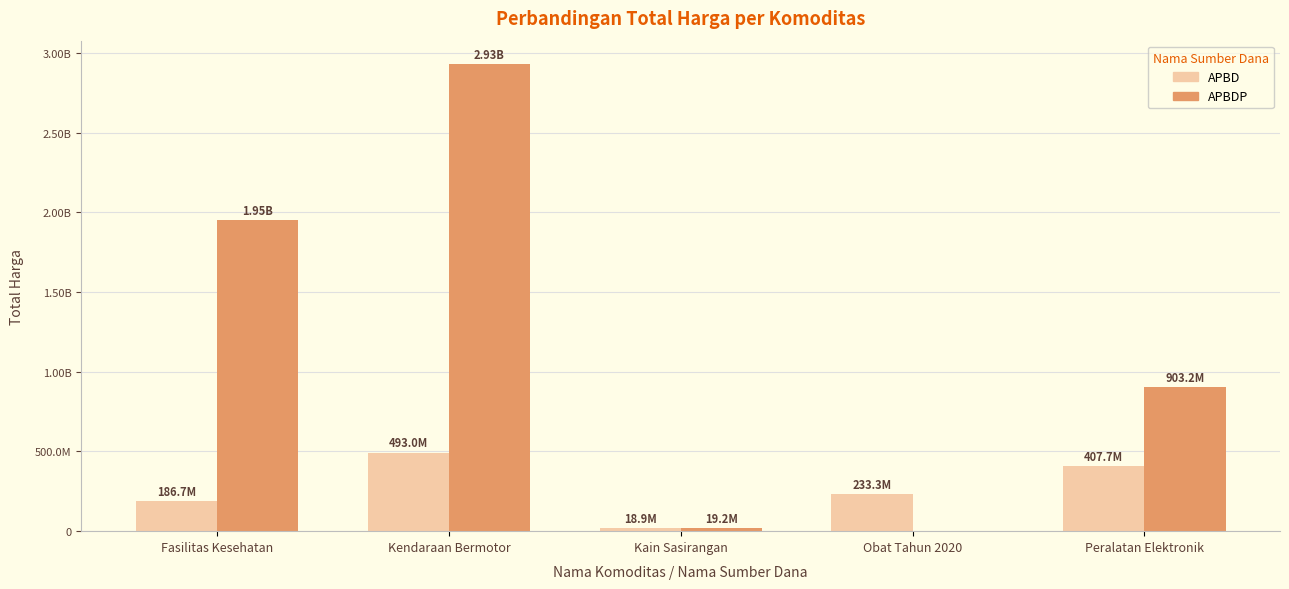

True or false: APBDP has a value of 5079715528 at Kendaraan Bermotor.

False